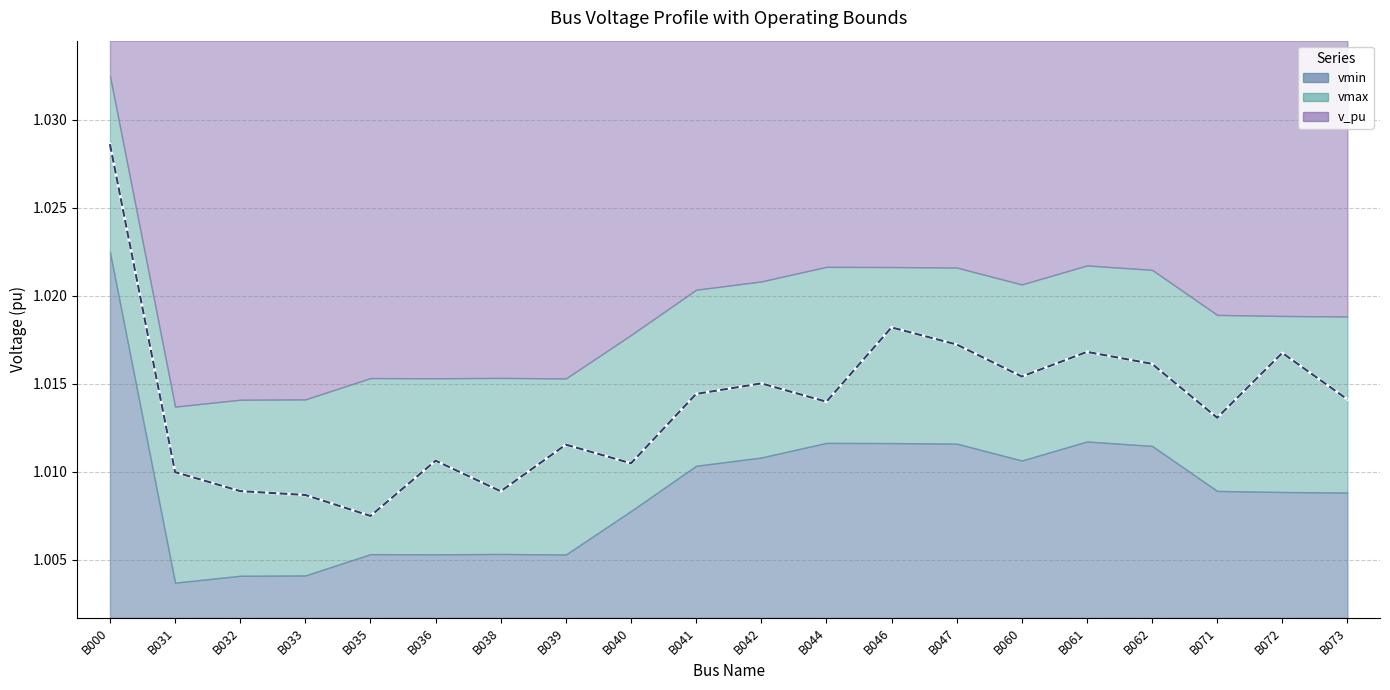

Reading left to right, what are all the values shown in this chart?

v_pu: 1.0	1.0	1.0	1.0	1.0	1.0	1.0	1.0	1.0	1.0	1.0	1.0	1.0	1.0	1.0	1.0	1.0	1.0	1.0	1.0
vmin: 1.0	1.0	1.0	1.0	1.0	1.0	1.0	1.0	1.0	1.0	1.0	1.0	1.0	1.0	1.0	1.0	1.0	1.0	1.0	1.0
vmax: 1.0	1.0	1.0	1.0	1.0	1.0	1.0	1.0	1.0	1.0	1.0	1.0	1.0	1.0	1.0	1.0	1.0	1.0	1.0	1.0